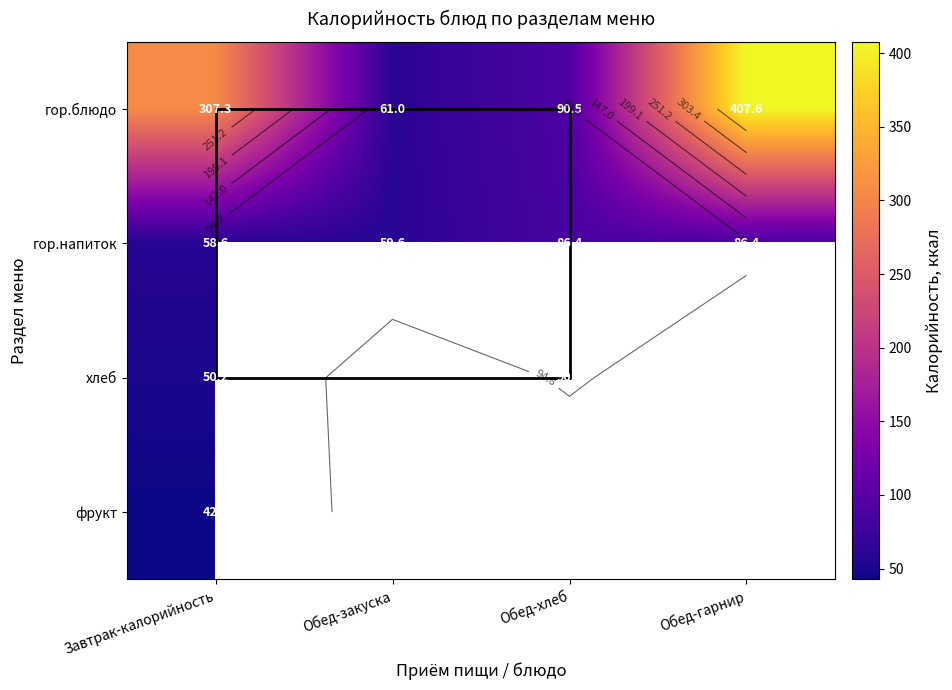

Which category has the lowest value in the гор.блюдо series?

Обед-закуска